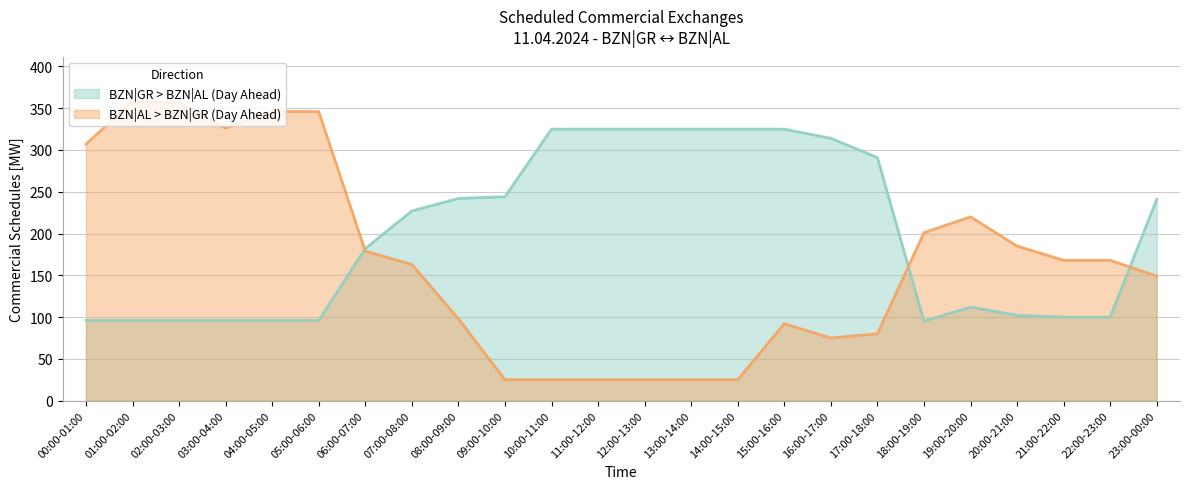

What is the value of the BZN|GR > BZN|AL (Day Ahead) point at the 1st from the left?

96